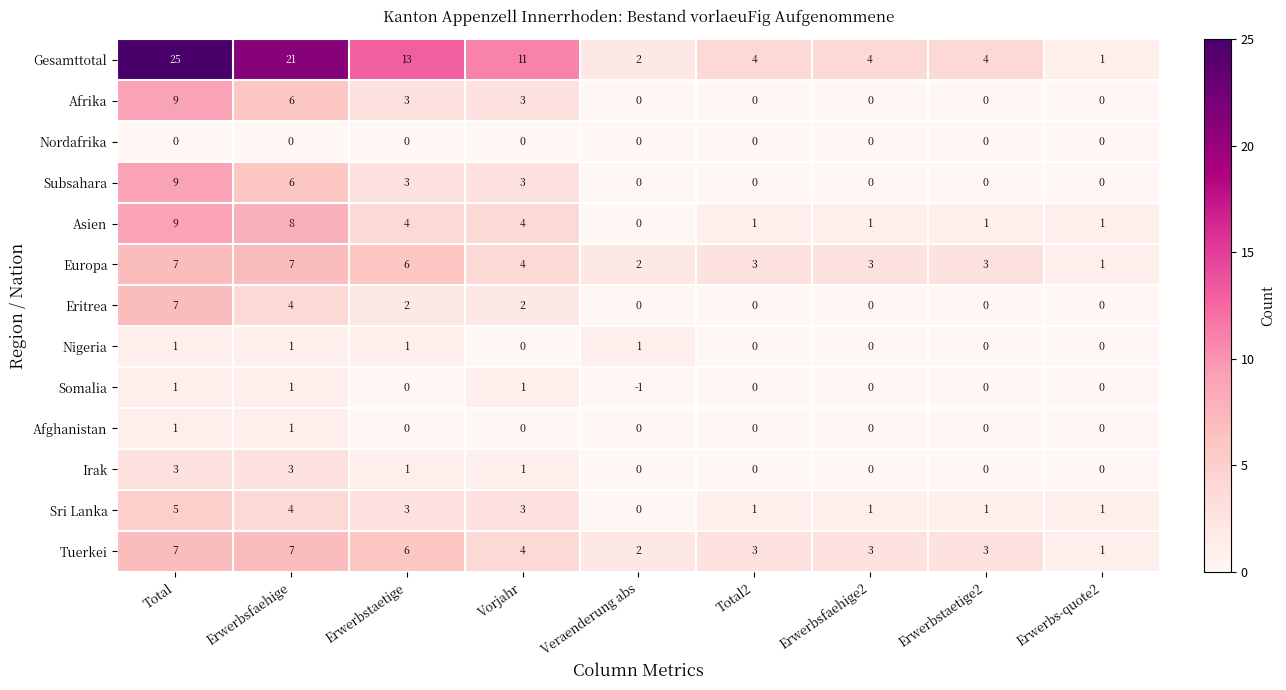

What is the difference between the second highest and second lowest values in the Eritrea series?

4